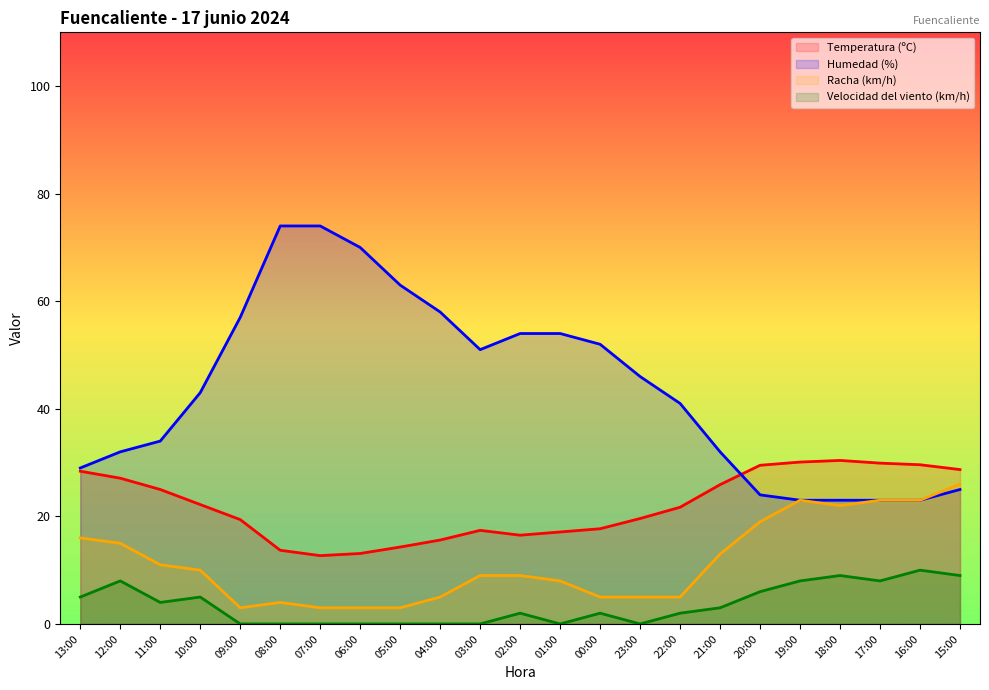

What is the difference between the second highest and second lowest values in the Temperatura (ºC) series?

17.0